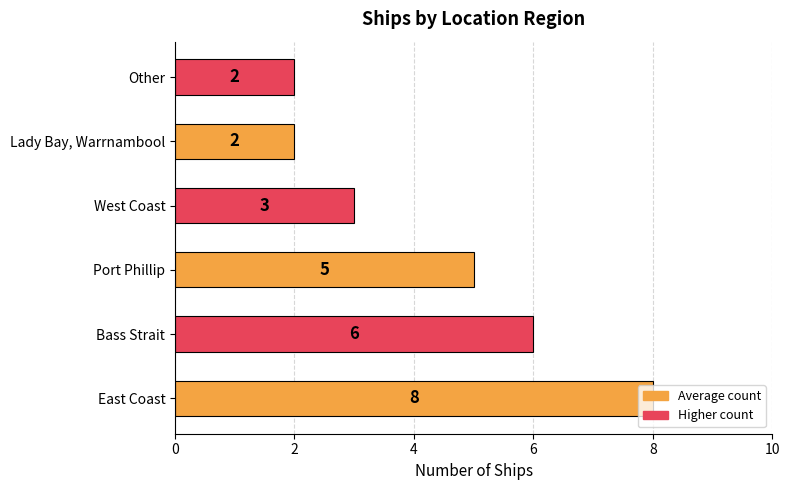

The value at Lady Bay, Warrnambool is 2. True or false?

True